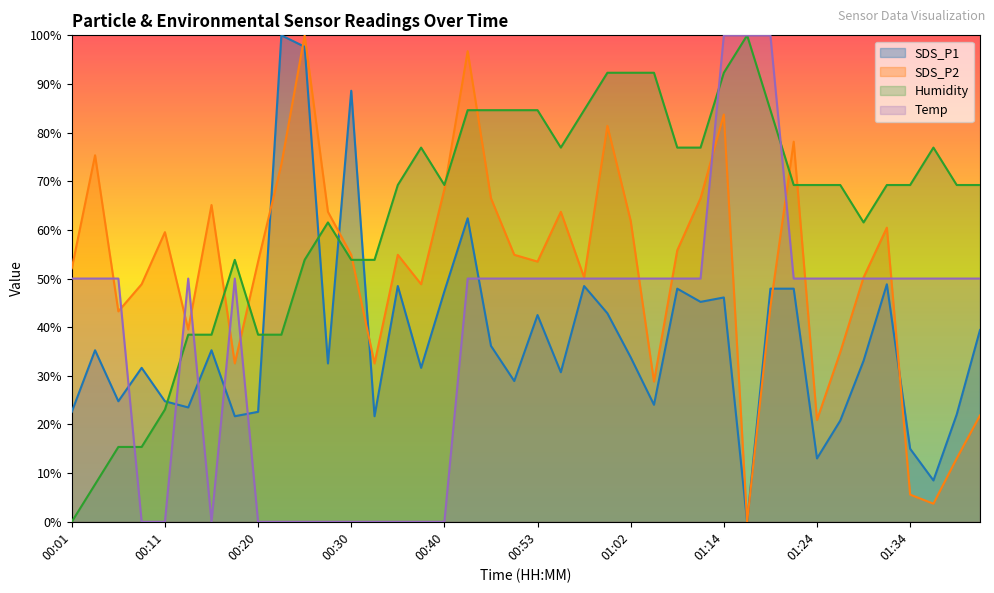

Rank the series by their average value, from lowest to highest.

SDS_P1, SDS_P2